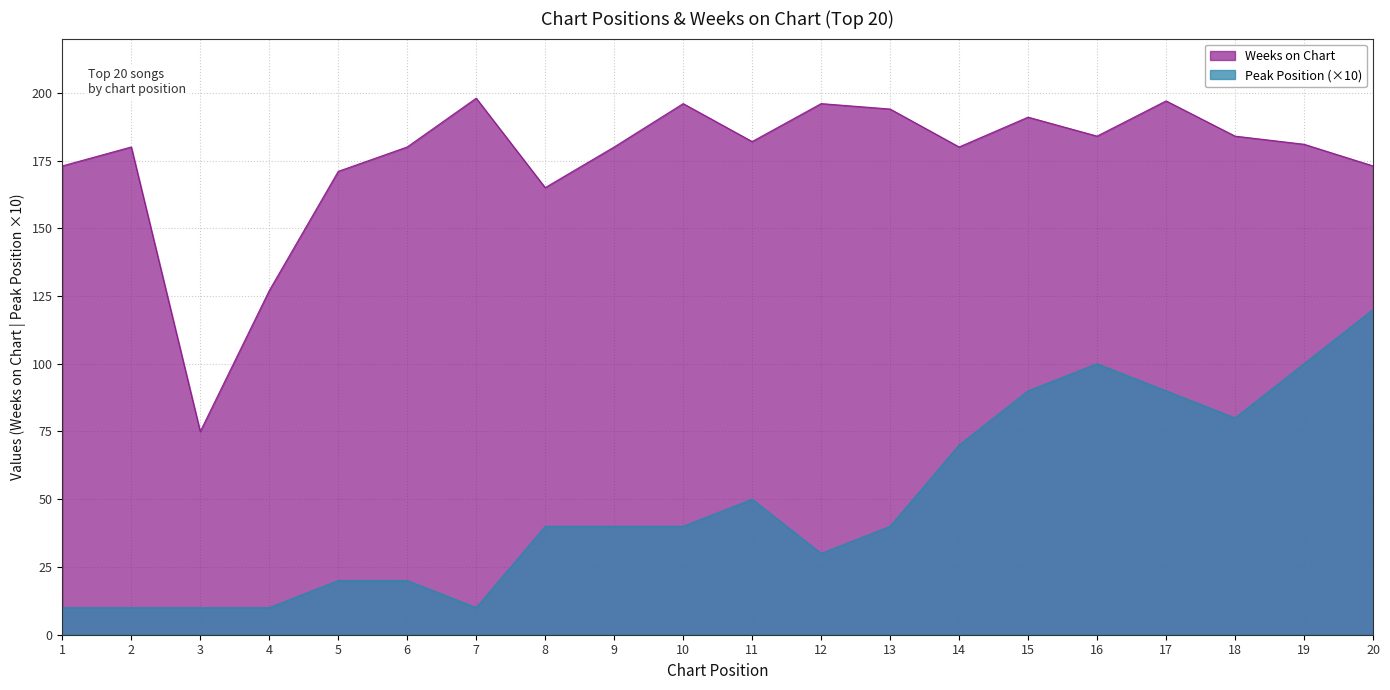

How many distinct data groups are displayed?

2